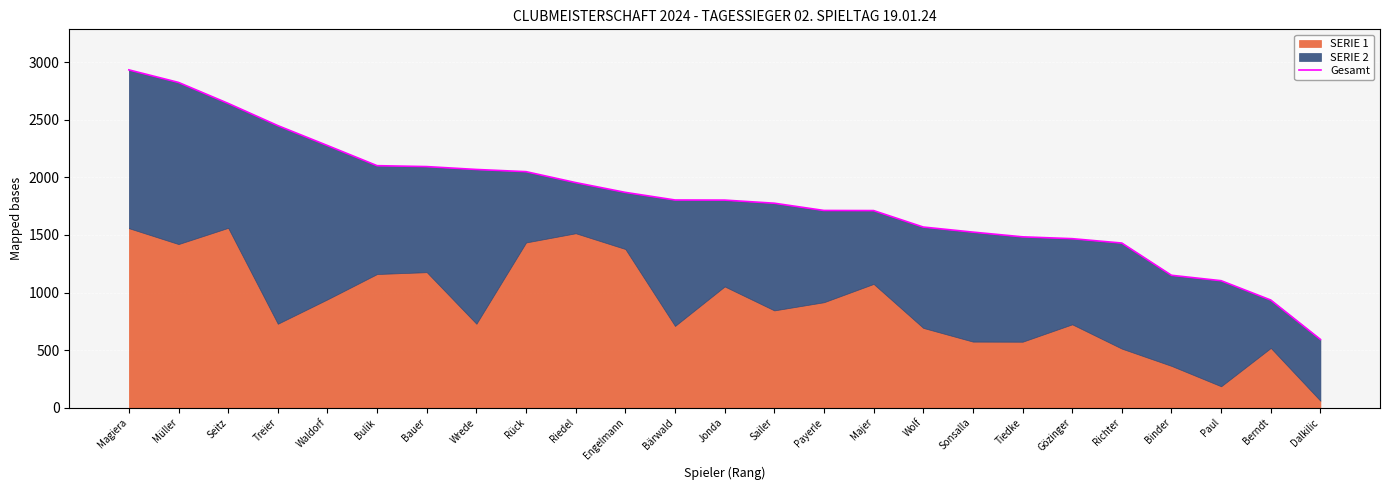

How many lines are shown in the chart?

1